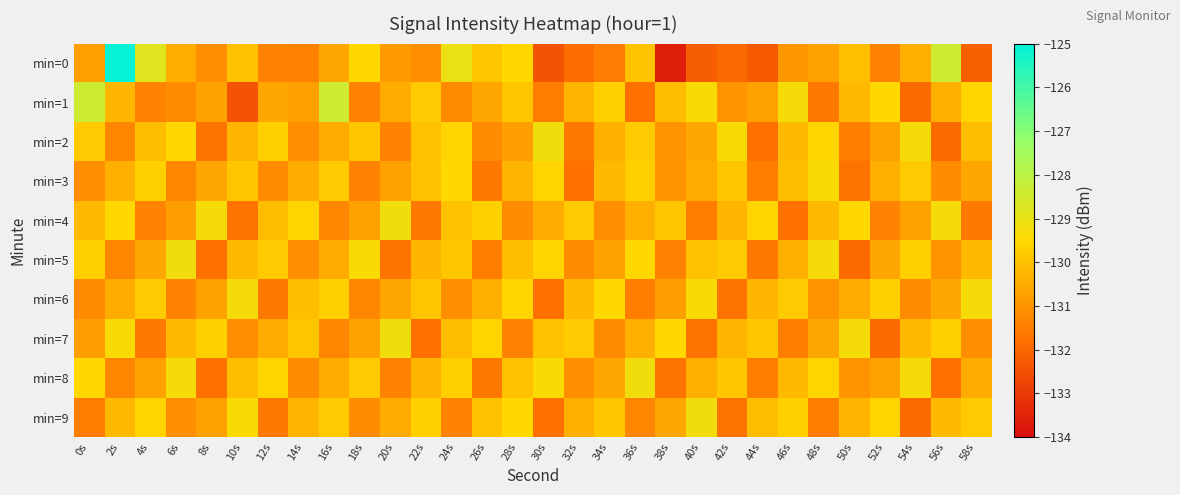

What is the total value across all series at 16s?

-1302.4